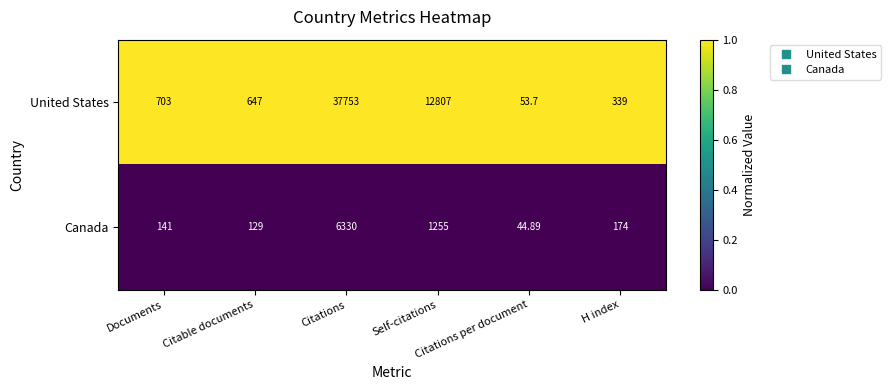

Which series has the largest total across all categories?

United States